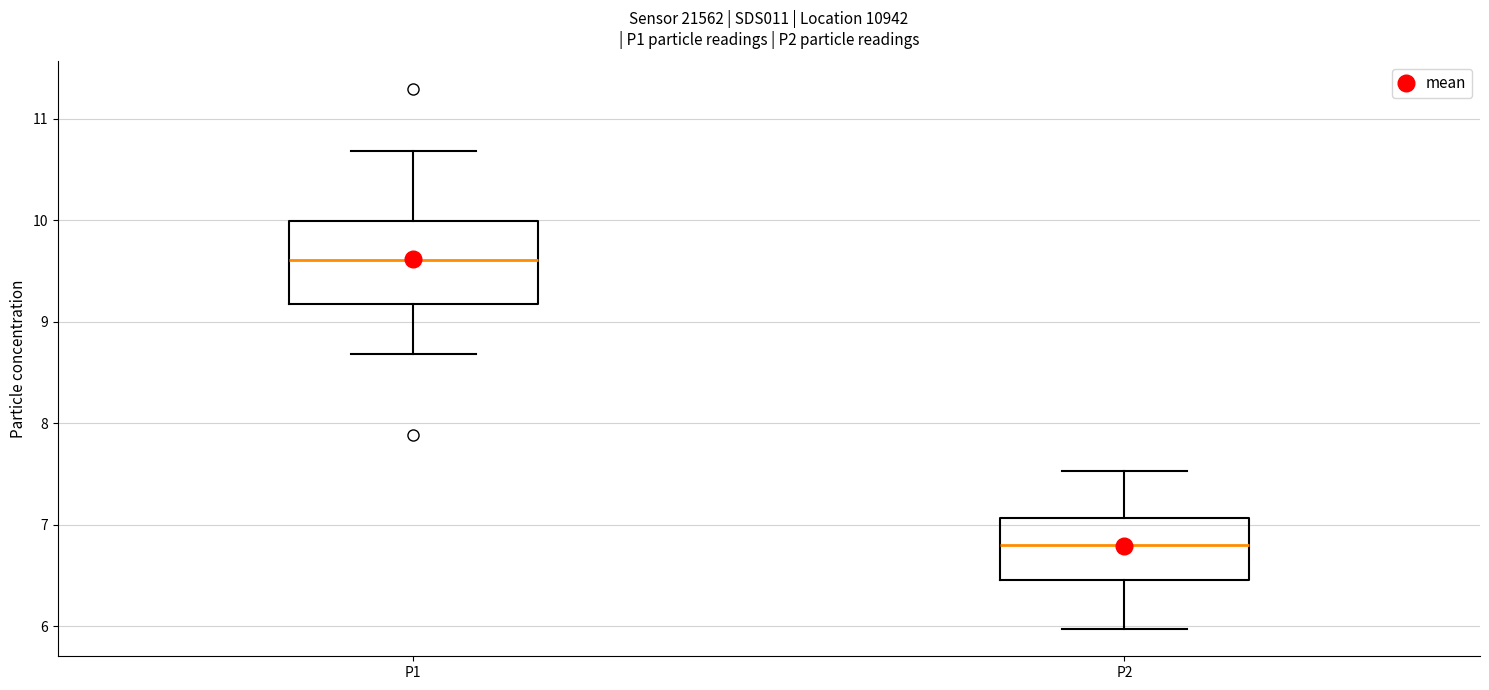

Where does the upper whisker of the box for P2 end on the y-axis? The values are not printed on the chart, so give them approximately, as read against the axis.

7.5